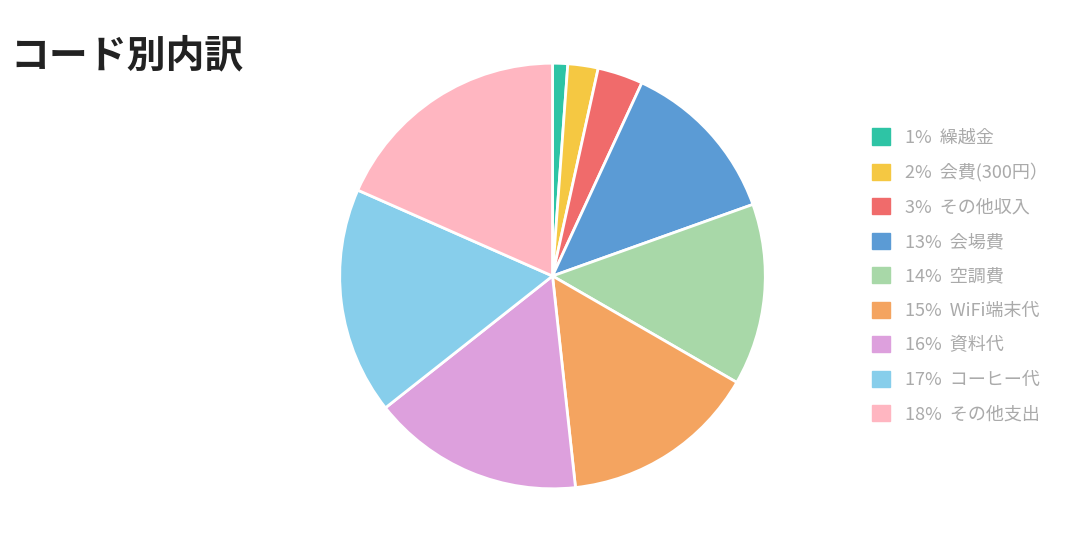

Count the number of slices in the pie.

9